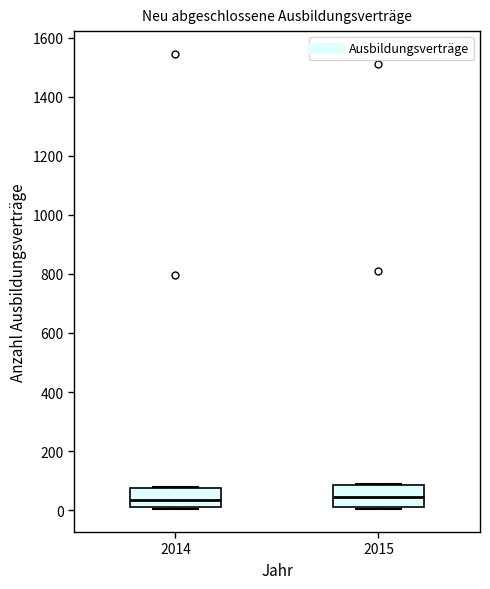

Reading left to right, read every box against the y-axis: the position of its median line, the range the box covers, and the ends of its whiskers. The values are not printed on the chart, so give them approximately, as read against the axis.

2014: median 40, box 20 to 80, whiskers 0 to 80
2015: median 40, box 0 to 80, whiskers 0 to 100